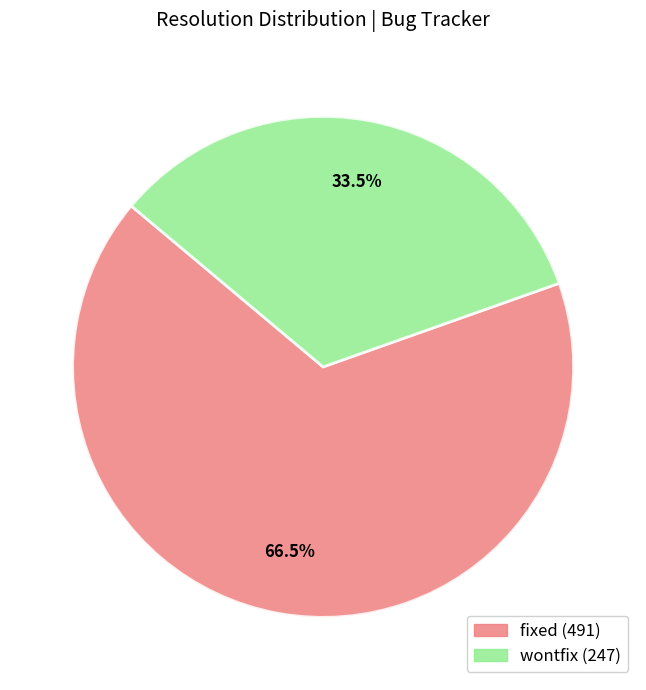

Count the number of slices in the pie.

2